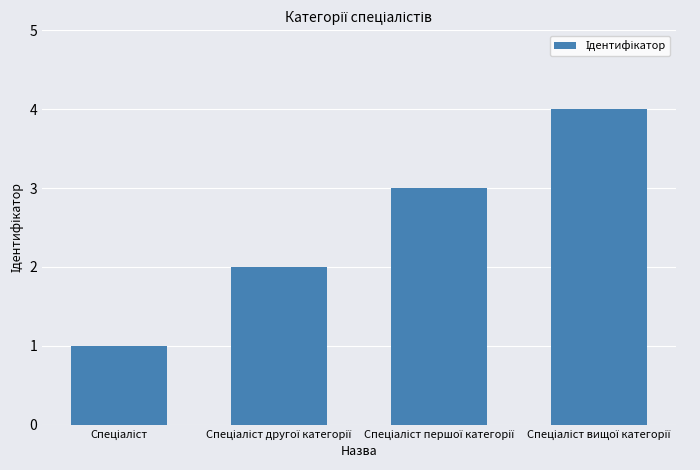

Reading left to right, what are all the values shown in this chart?

1	2	3	4